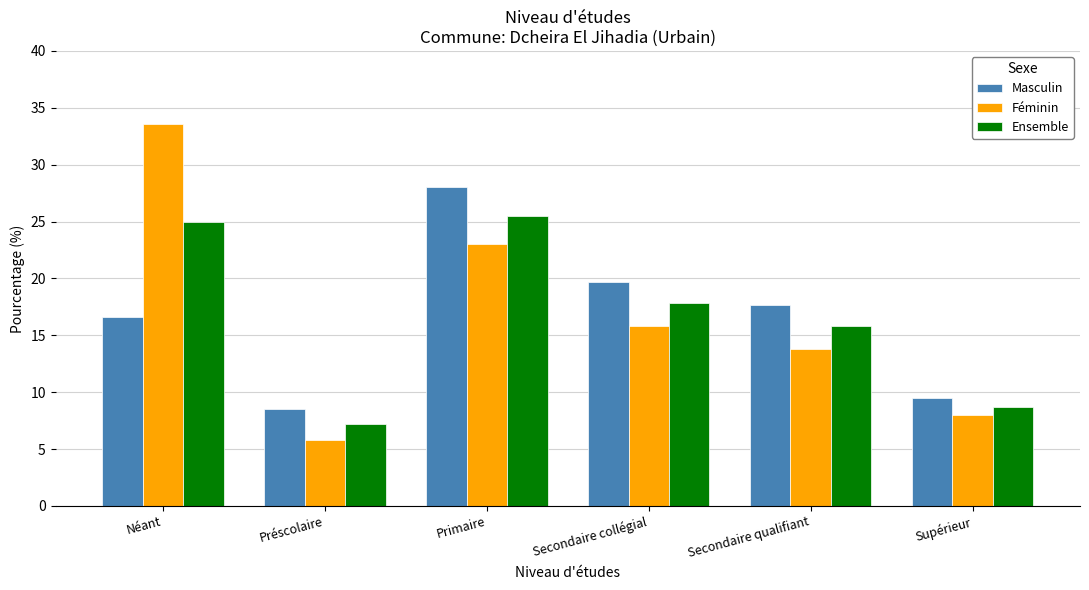

What is the difference between the maximum and minimum values in the Masculin series?

19.5